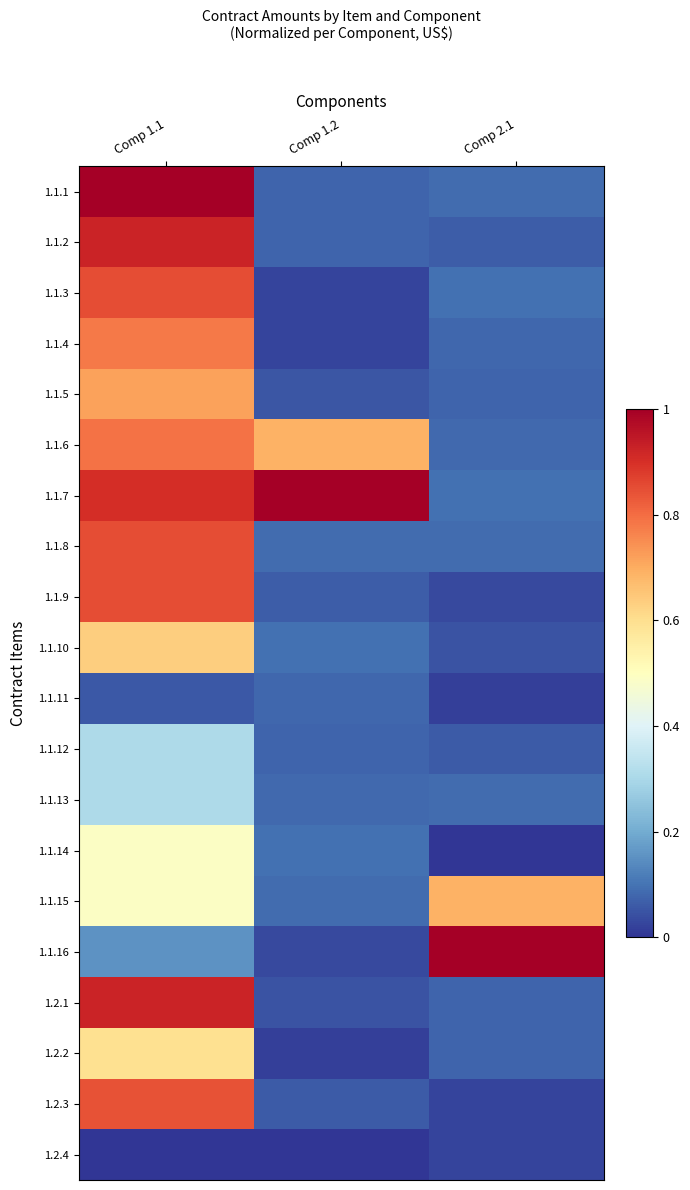

What is the spread (max minus min) of values at Comp 1.1?

1.0